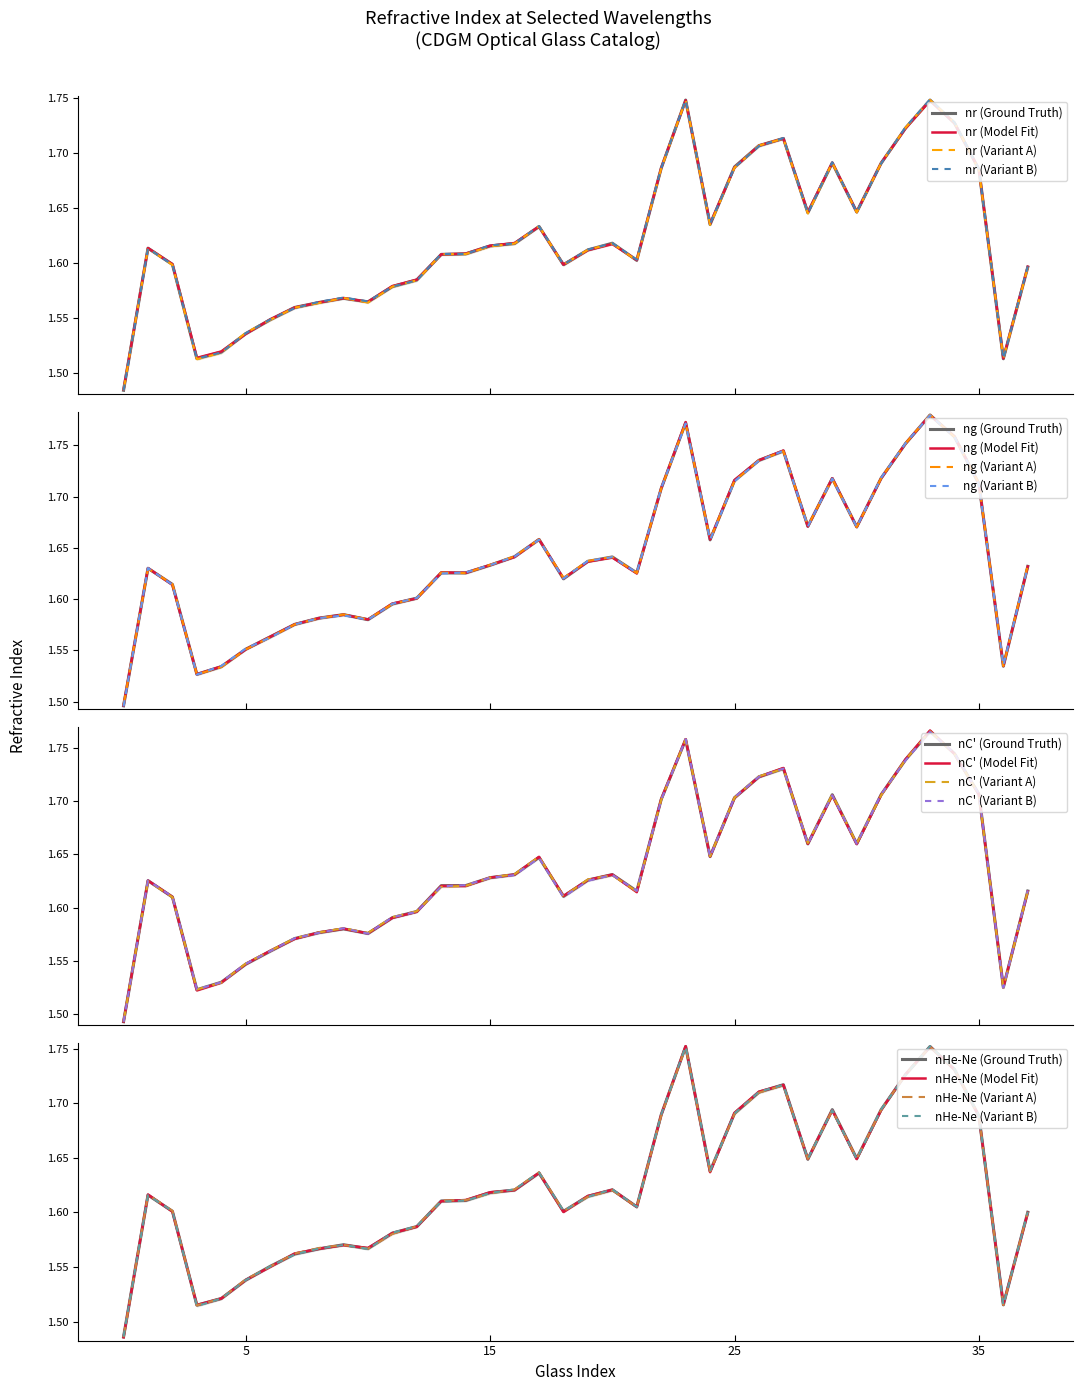

What is the difference between the maximum and second lowest values in the nr (706.5nm) series?

0.2